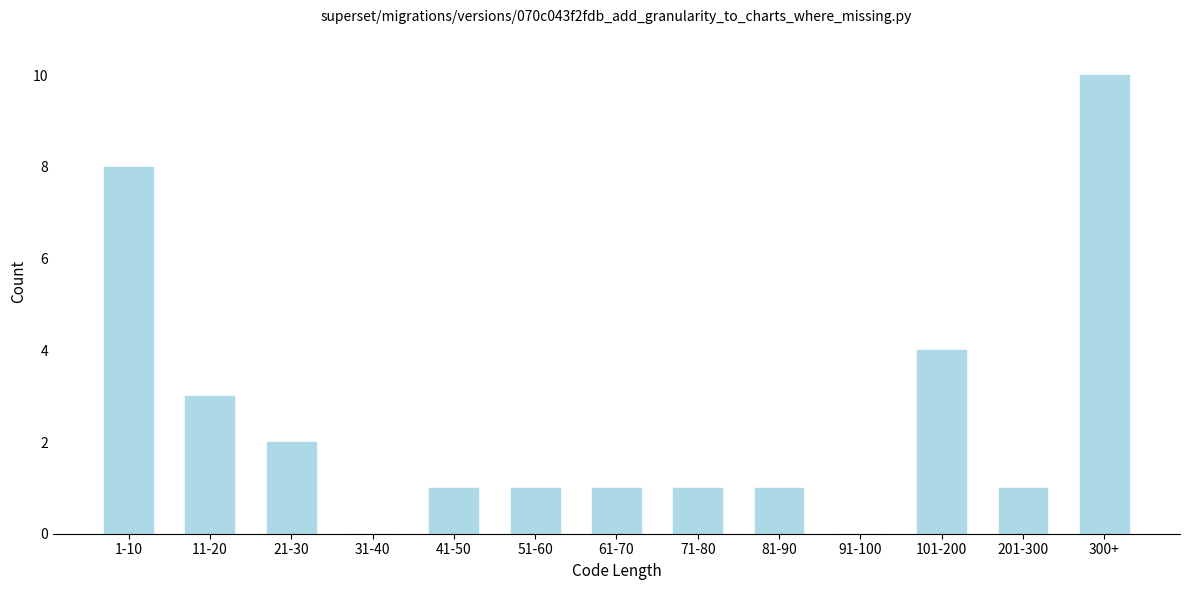

Reading left to right, list all the values displayed in this chart.

1-10=8	11-20=3	21-30=2	31-40=0	41-50=1	51-60=1	61-70=1	71-80=1	81-90=1	91-100=0	101-200=4	201-300=1	300+=10